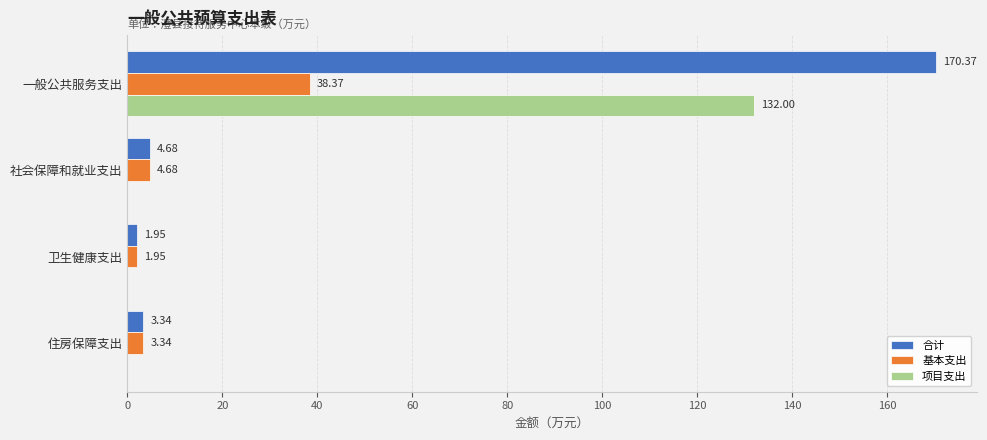

Where is 合计 nearest to the value 86?

社会保障和就业支出